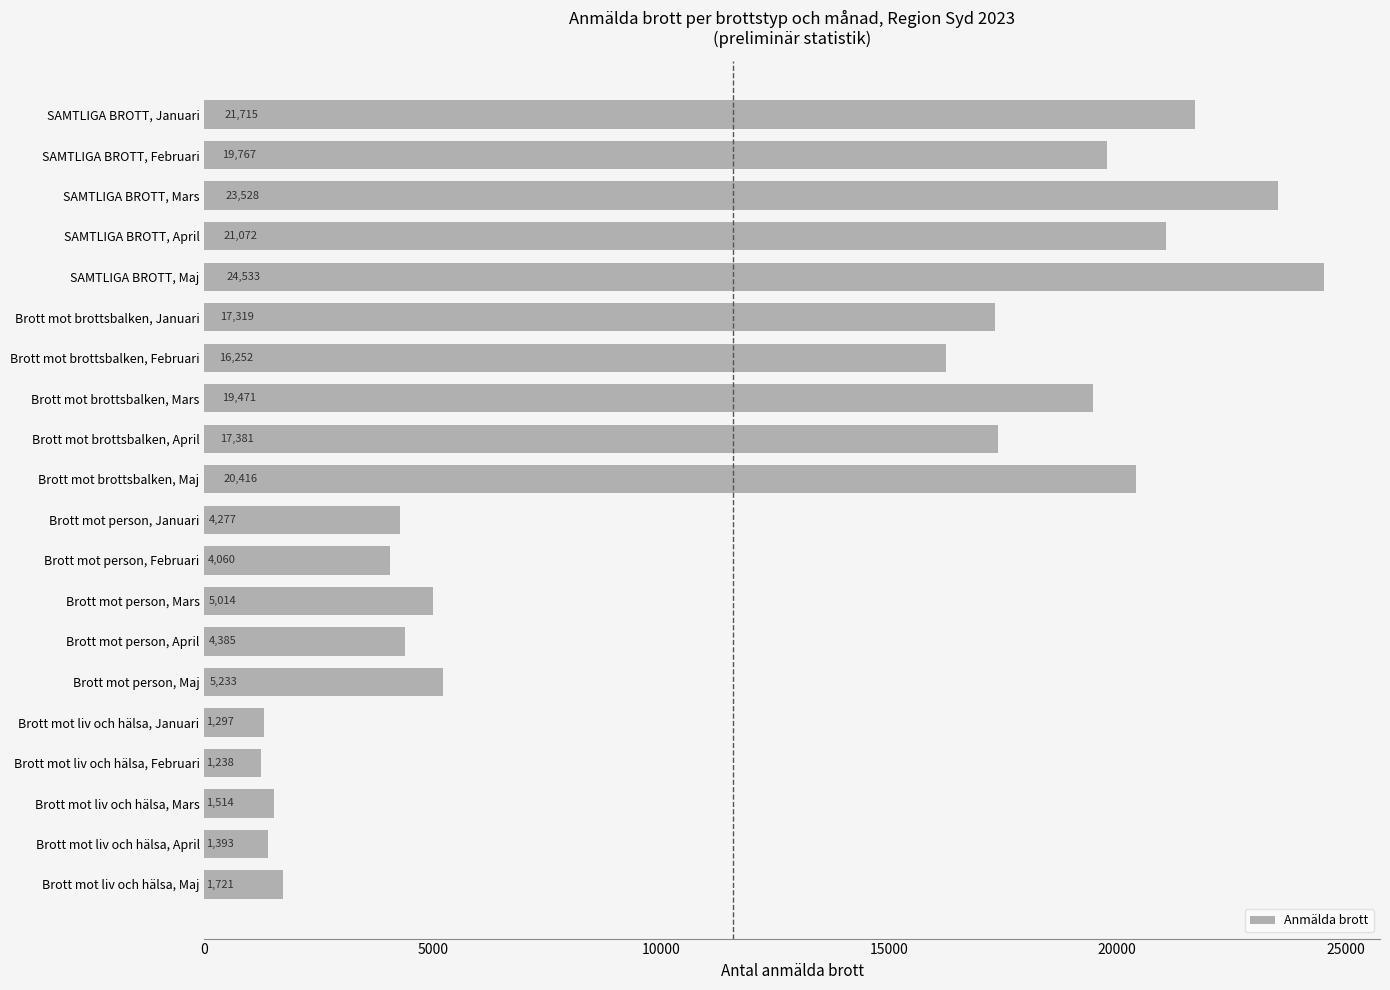

Between Brott mot brottsbalken, Januari and Brott mot brottsbalken, Maj, which is larger?

Brott mot brottsbalken, Maj